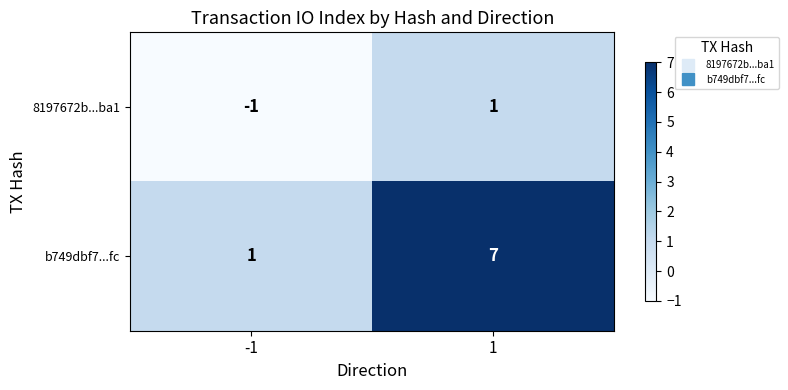

What is the maximum value for b749dbf7...fc?

7